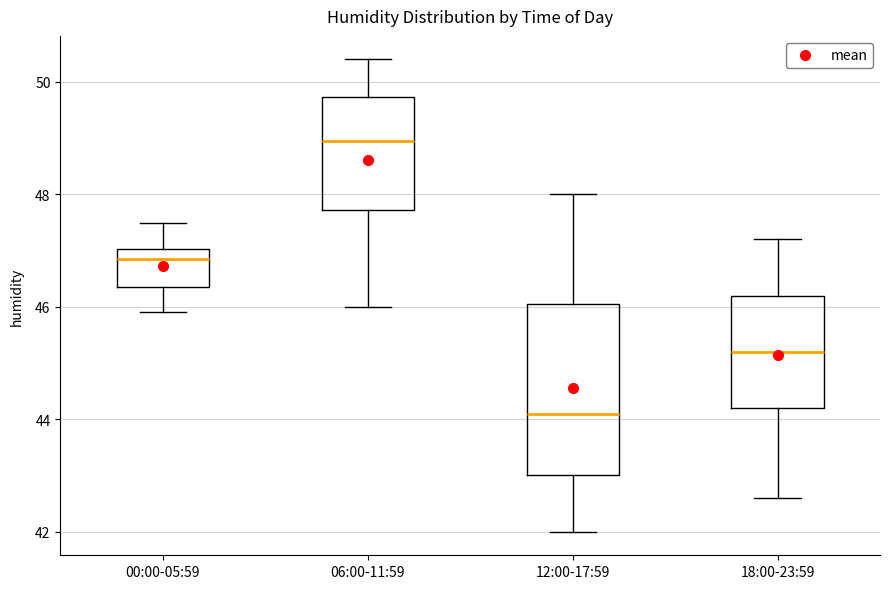

Where is the lower edge of the box for 06:00-11:59 on the y-axis? The values are not printed on the chart, so give them approximately, as read against the axis.

47.8